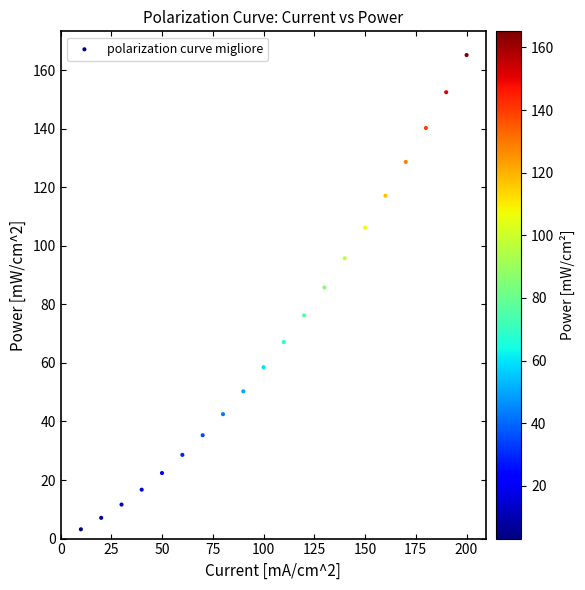

What Y value in the scatter plot is closest to 84?

85.8